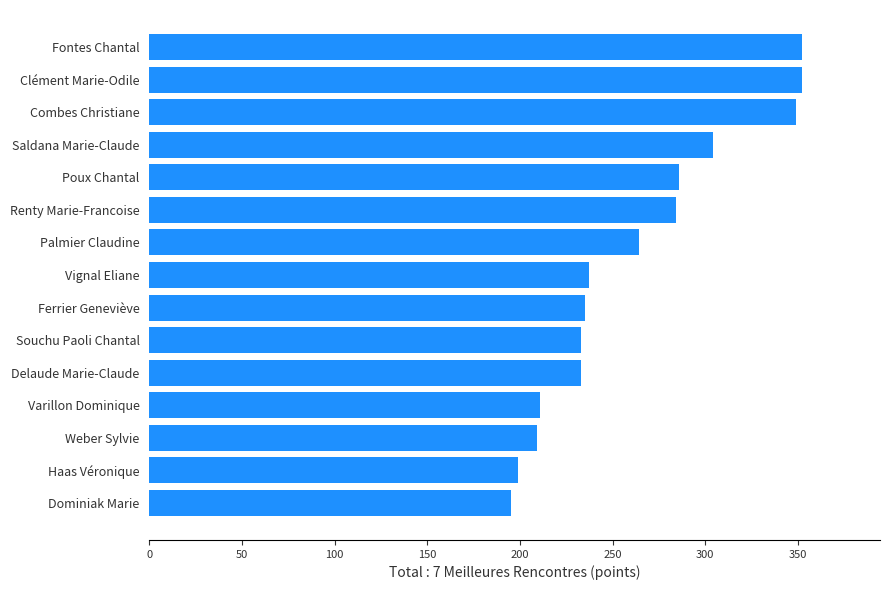

What is the value of the 11th bar from the top?

233